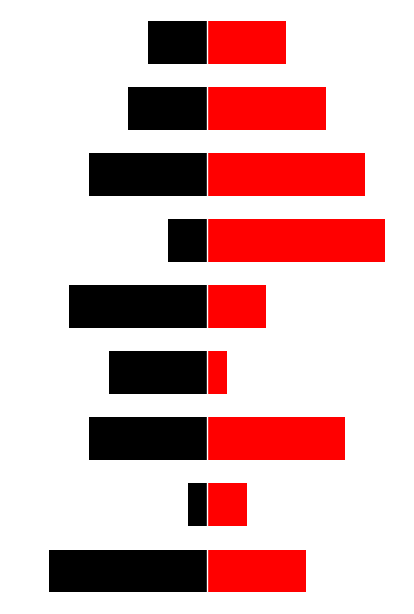

How many groups of bars are there?

9